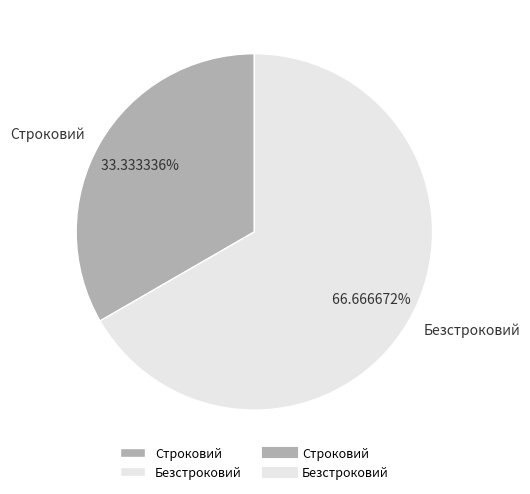

Which category has the biggest portion of the pie?

Безстроковий